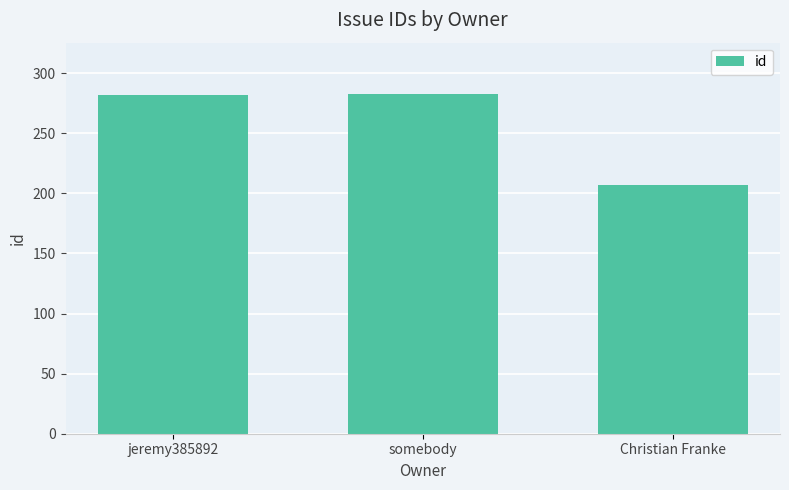

What is the minimum value shown in the chart?

207